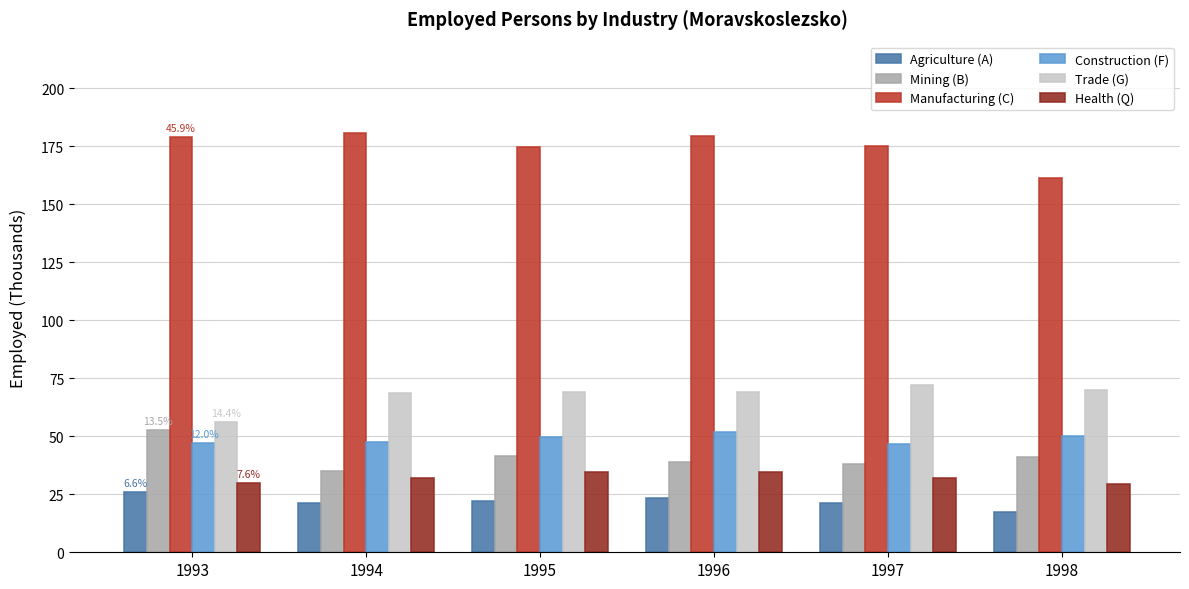

What is the spread (max minus min) of values at 1996?

155.7